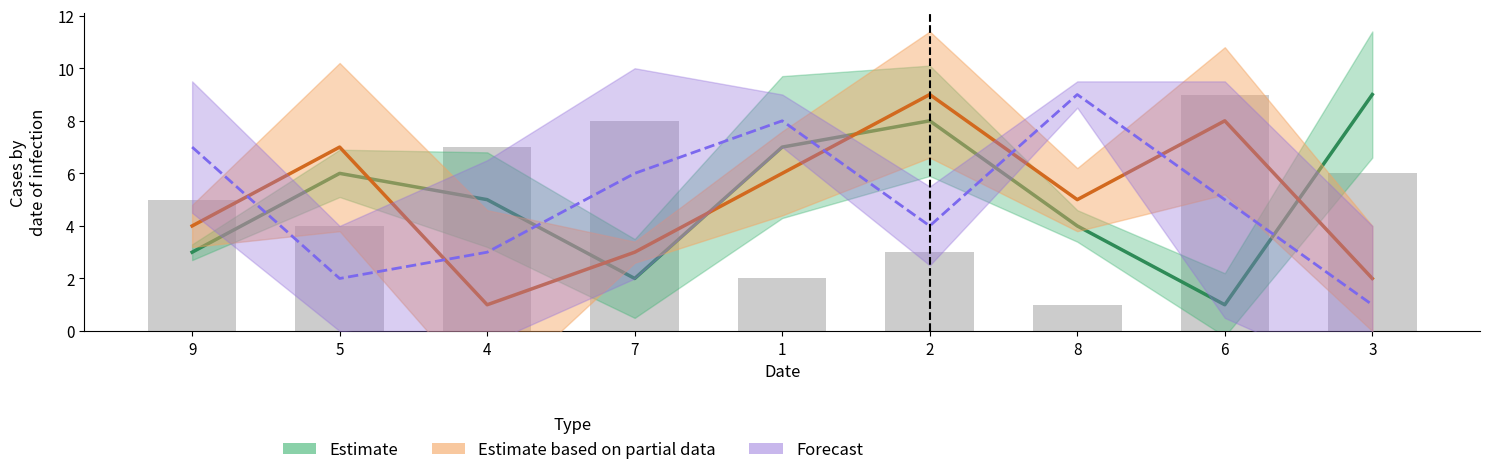

What is the maximum value shown in the chart?

9